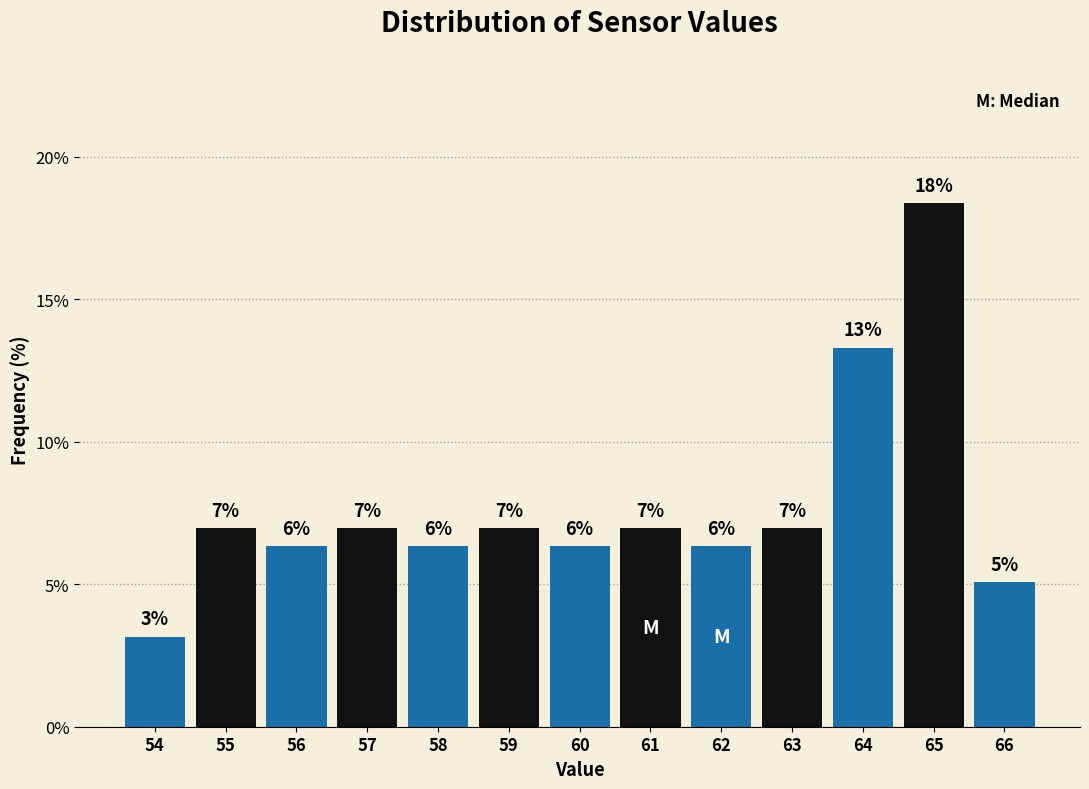

How many bars are there in total?

13